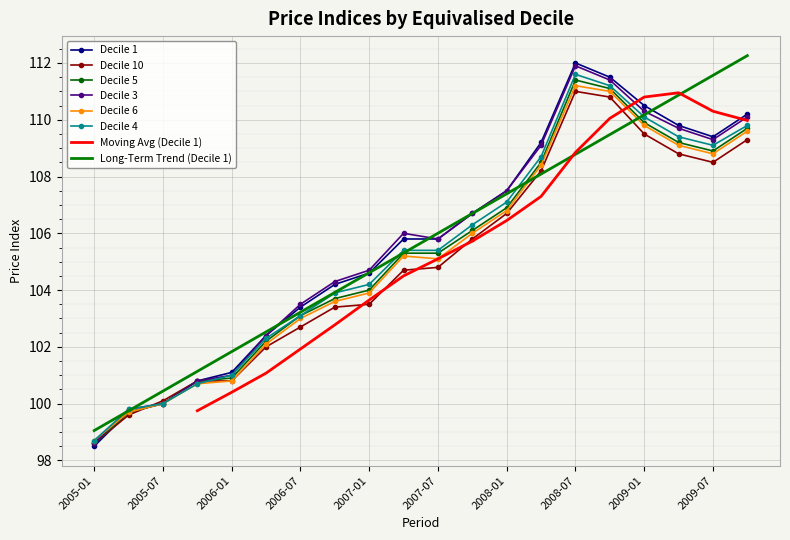

At which category does Decile 3 reach its first local peak?

2007-04